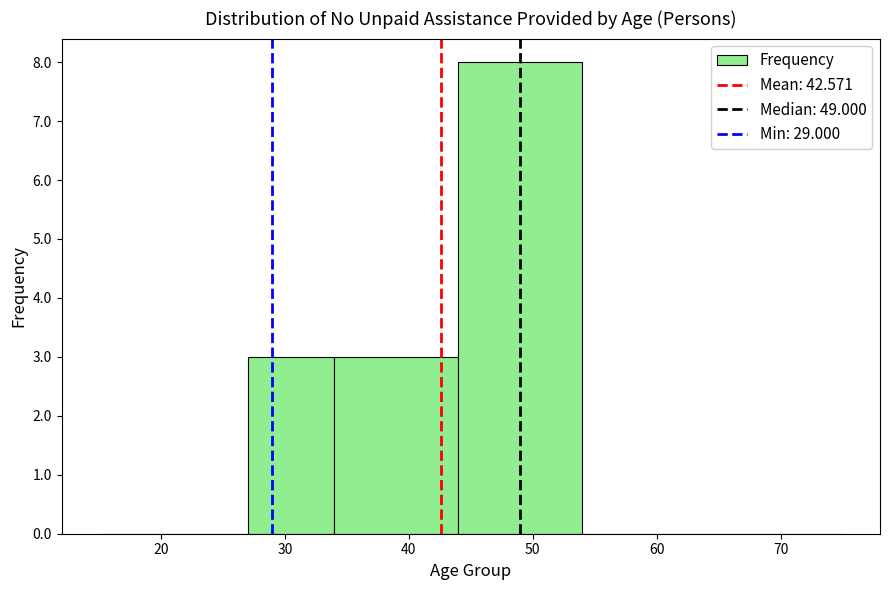

Reading left to right, transcribe this chart: for each bar, give the range it covers on the x-axis and its height. The values are not printed on the chart, so give them approximately, as read against the axis.

15 to 22: 0
22 to 27: 0
27 to 34: 3
34 to 44: 3
44 to 54: 8
54 to 64: 0
64 to 75: 0